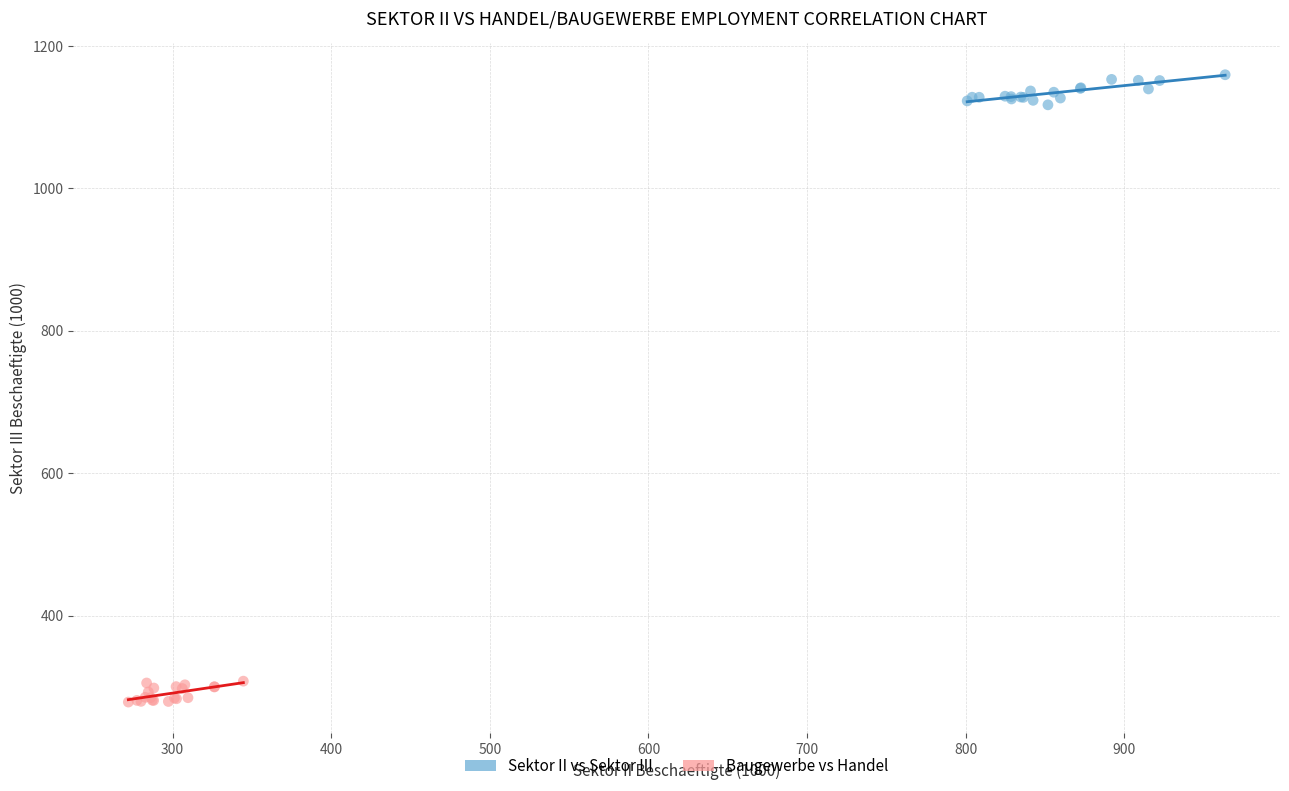

What are all the series names shown in the legend?

Sektor II vs Sektor III, Baugewerbe vs Handel